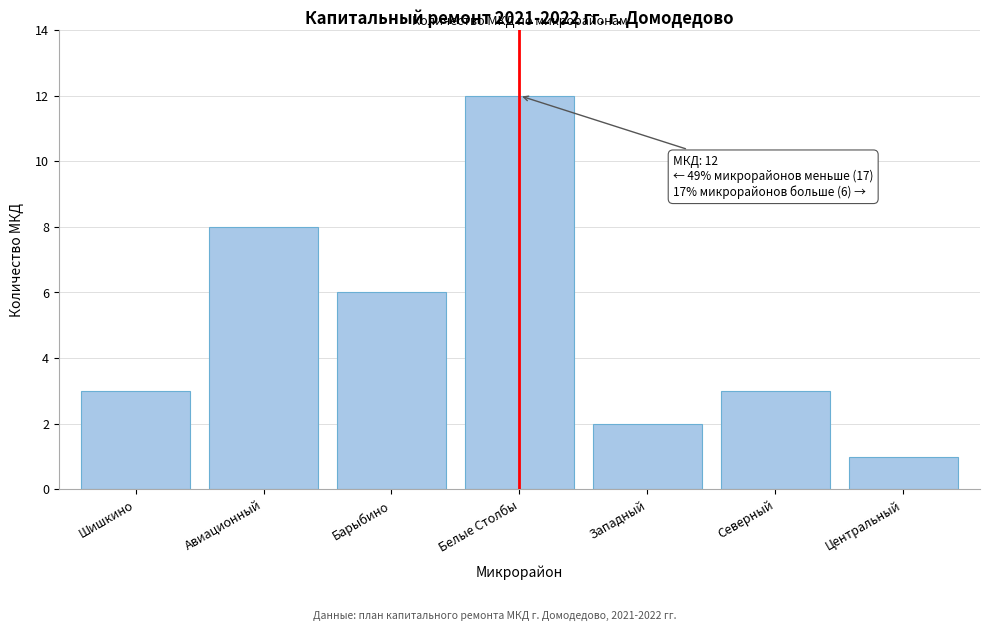

Reading left to right, extract all data points from this chart.

3	8	6	12	2	3	1